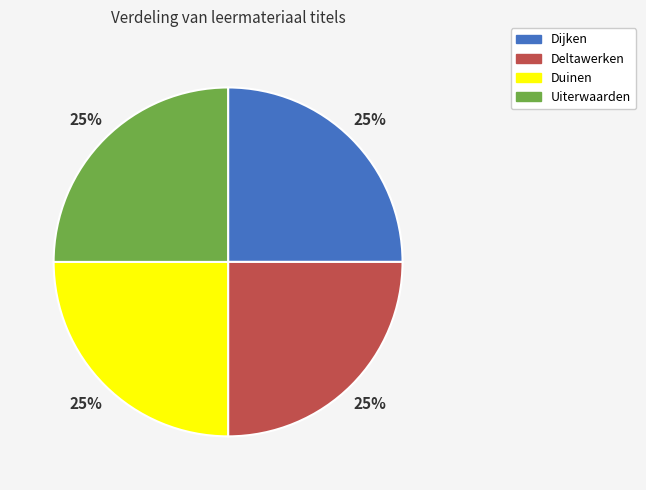

To the nearest percent, what percentage of the pie is Deltawerken?

25%